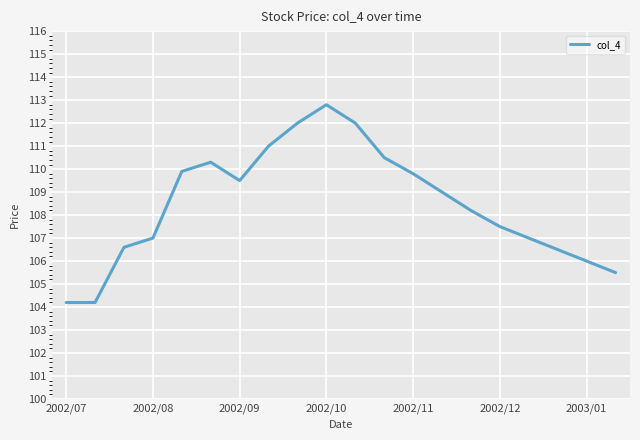

What is the difference between the maximum and minimum values?

8.6